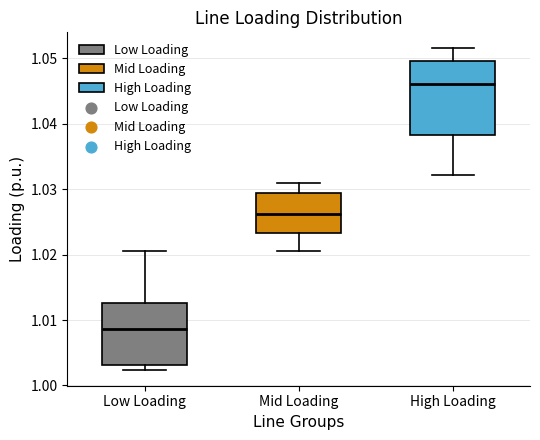

Reading left to right, read every box against the y-axis: the position of its median line, the range the box covers, and the ends of its whiskers. The values are not printed on the chart, so give them approximately, as read against the axis.

Low Loading: median 1.009, box 1.003 to 1.013, whiskers 1.002 to 1.021
Mid Loading: median 1.026, box 1.023 to 1.029, whiskers 1.021 to 1.031
High Loading: median 1.046, box 1.038 to 1.050, whiskers 1.032 to 1.052